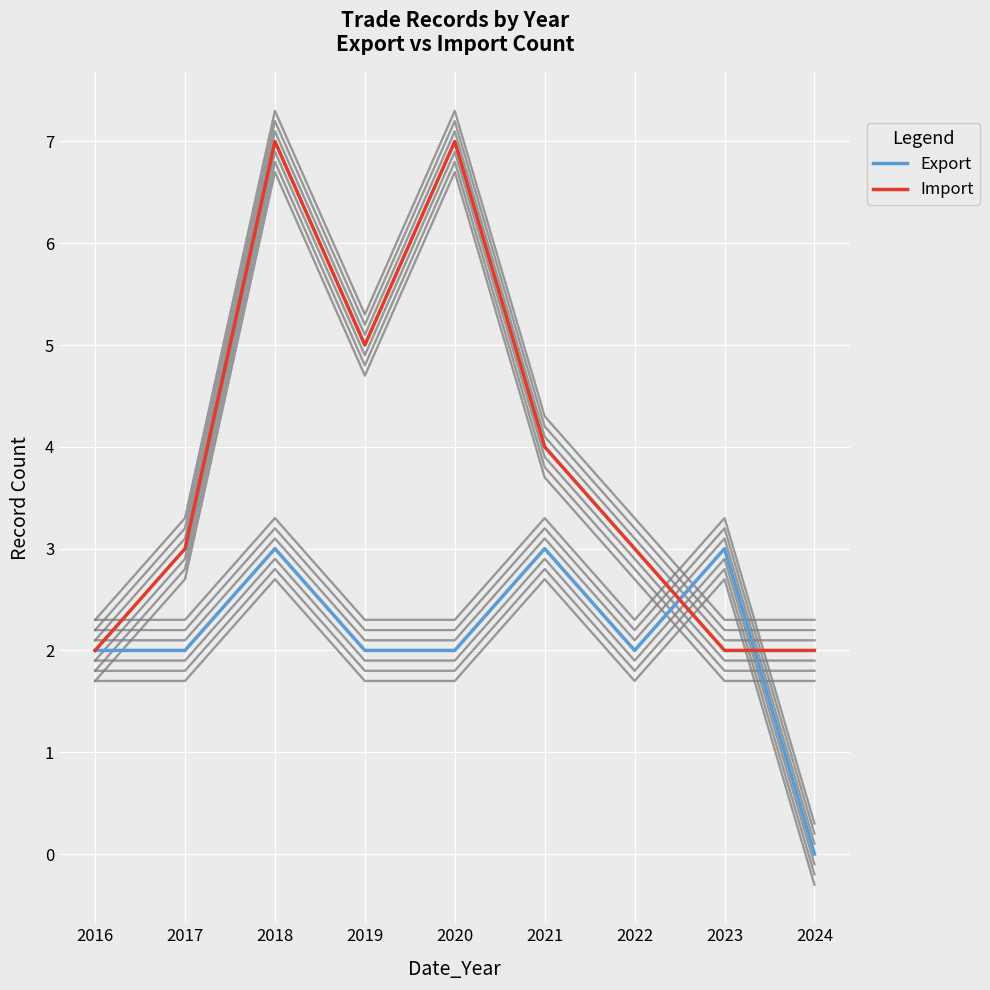

True or false: Import has a value of 1 at 2022.

False